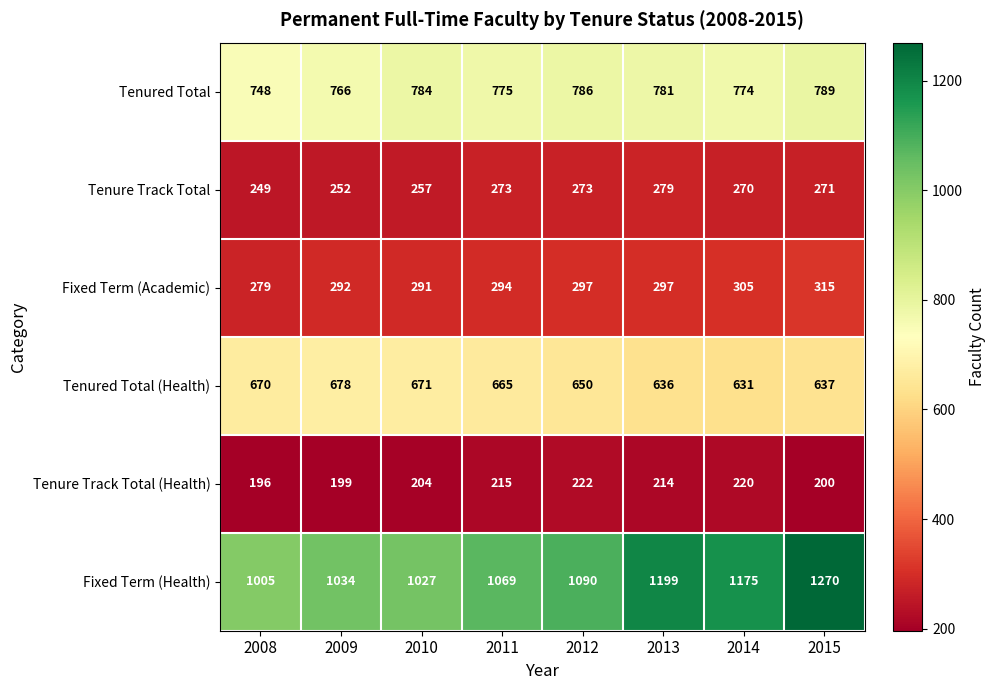

At how many categories does at least one series exceed 652?

8